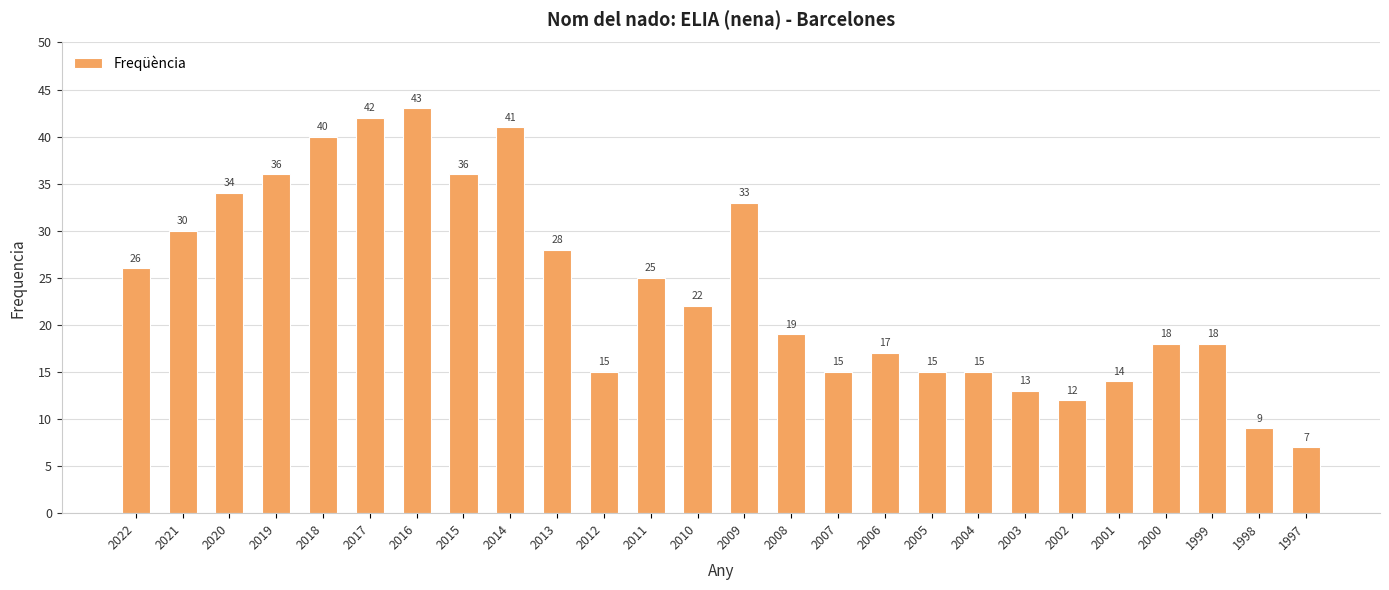

Where does the data first go above 22?

2022